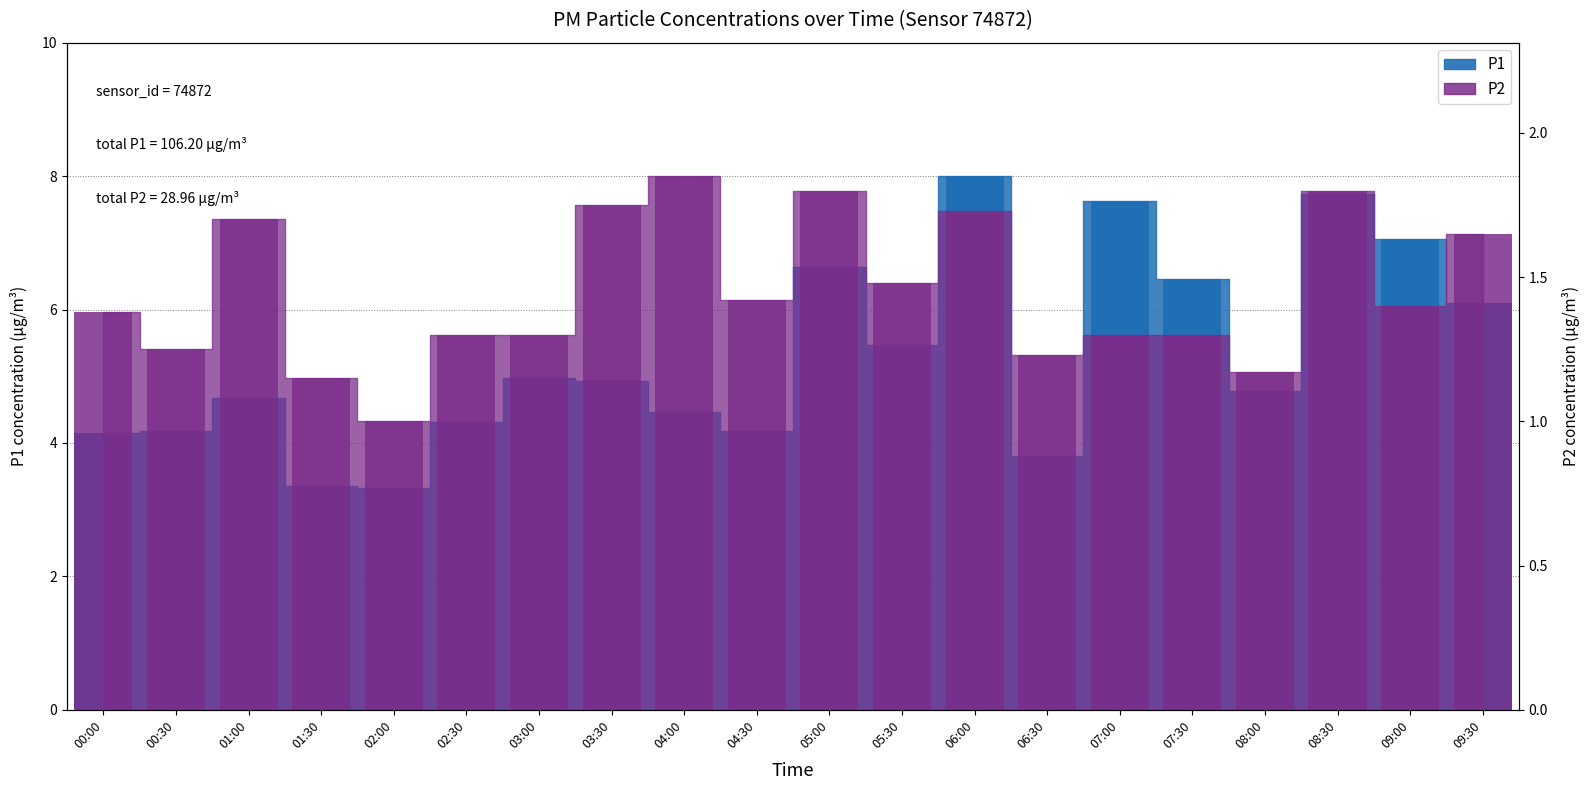

What is the label of the 15th bar from the right?

02:30